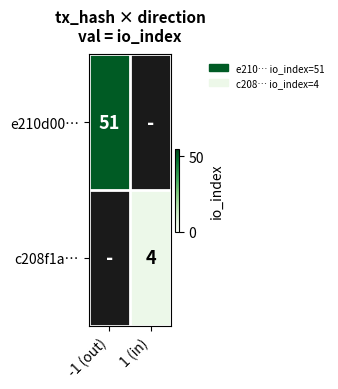

The value of e210d00… at -1 (out) is 51. True or false?

True